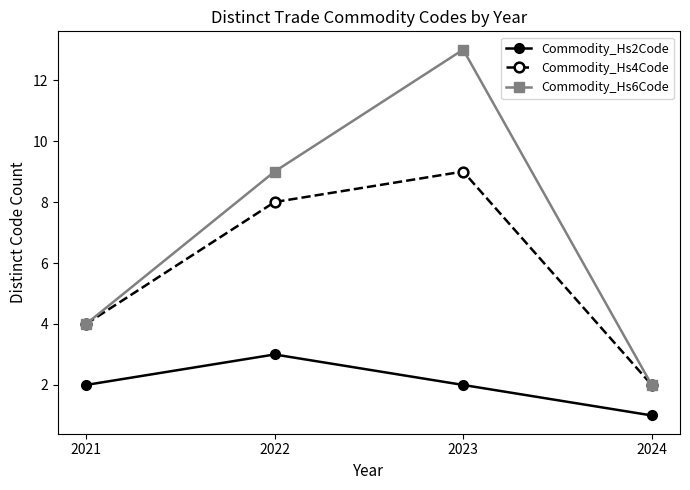

What is the maximum value for Commodity_Hs6Code?

13